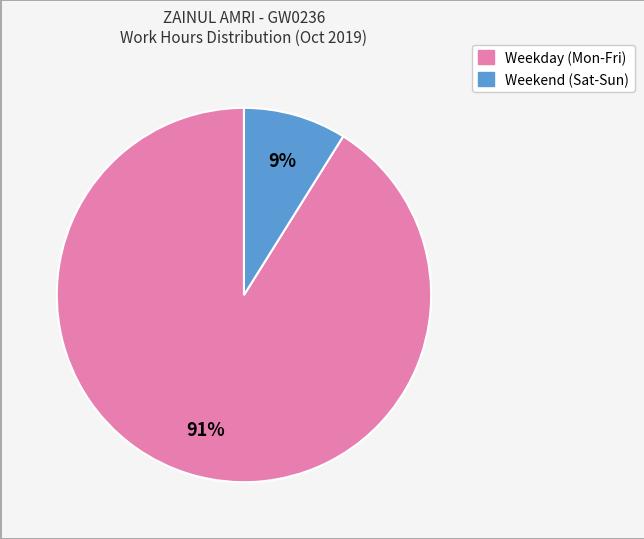

Does any single category account for the majority?

Yes